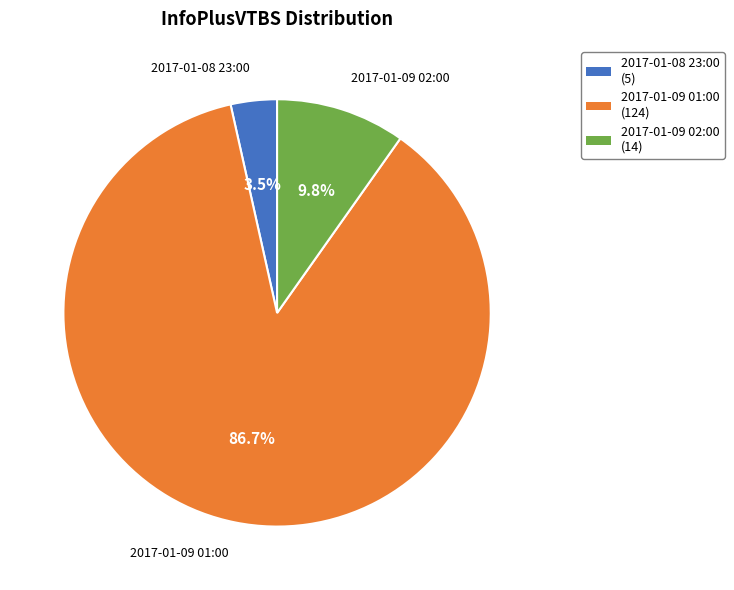

Is the sum of 2017-01-09 01:00 and 2017-01-09 02:00 greater than half?

Yes